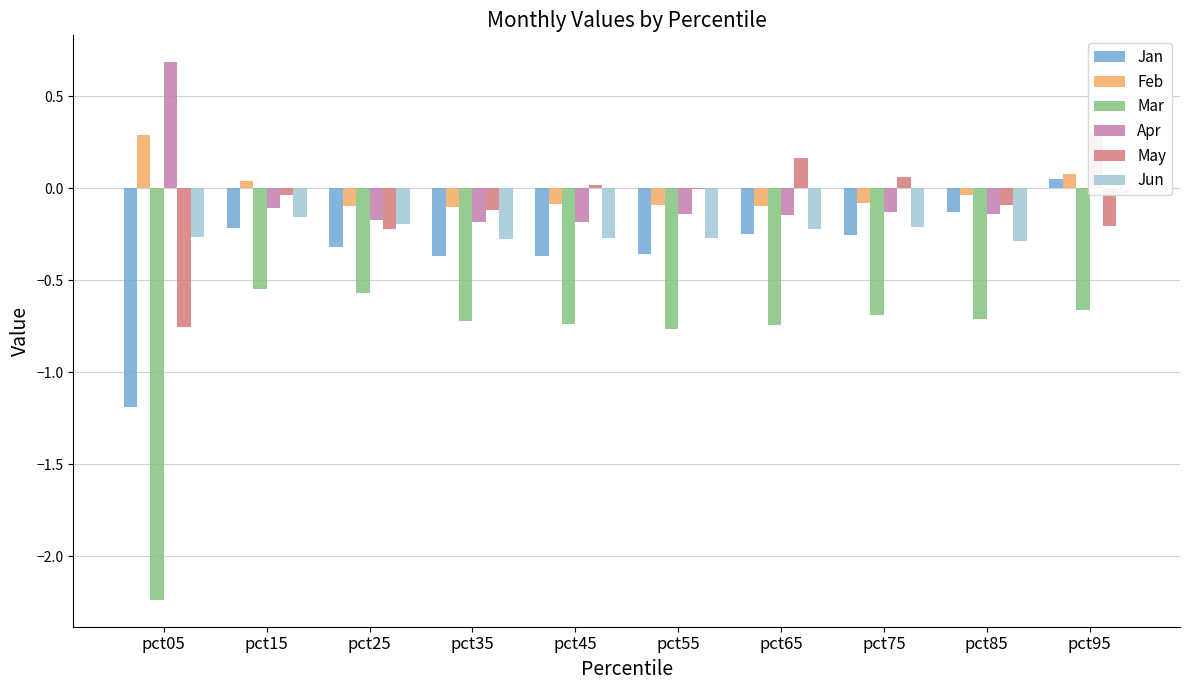

How many bars are there in each group?

6